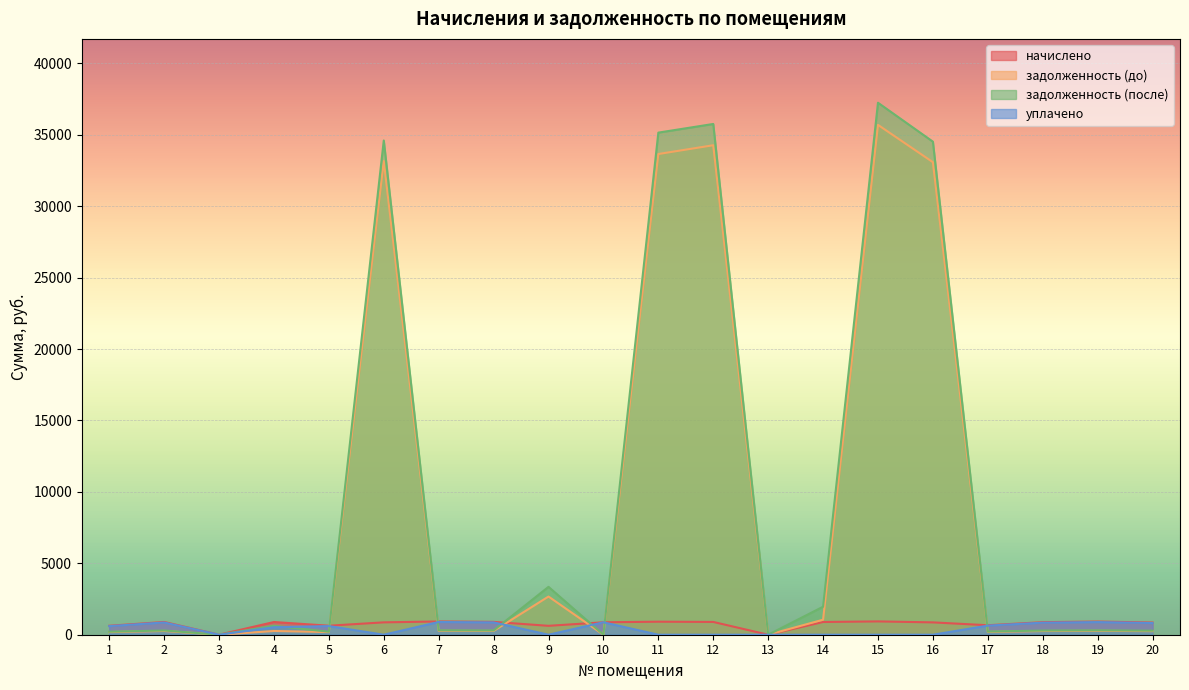

How many intersections are there between уплачено and задолженность (до)?

6